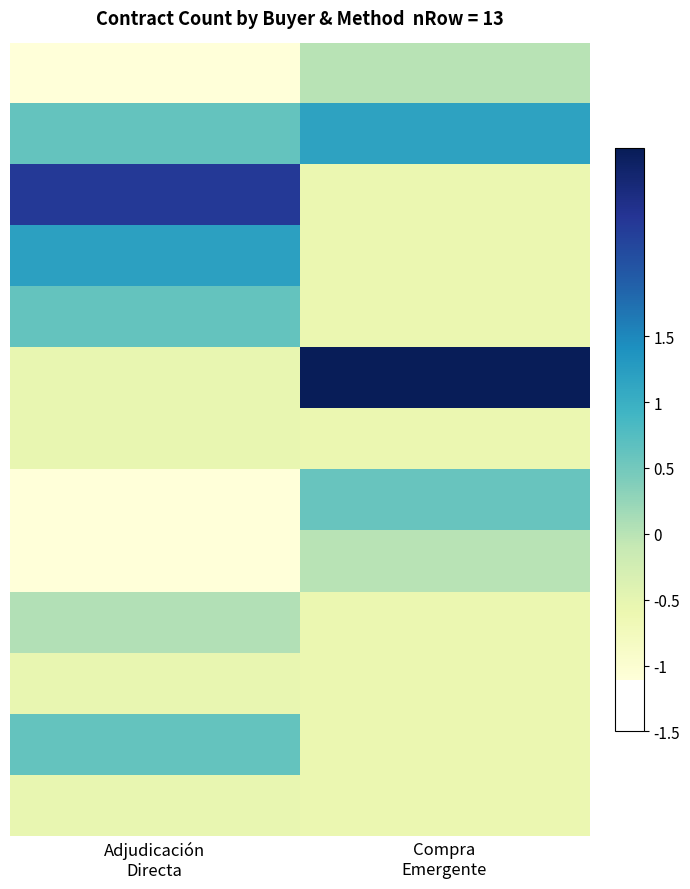

What is the difference between the highest and lowest values at Compra
Emergente?

3.5